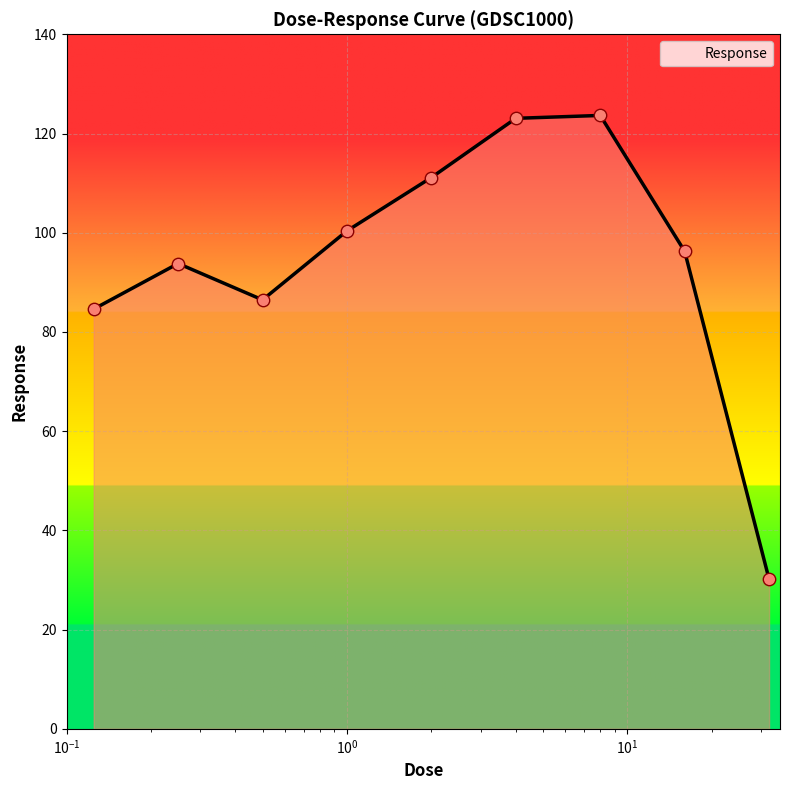

What is the greatest value displayed?

123.6